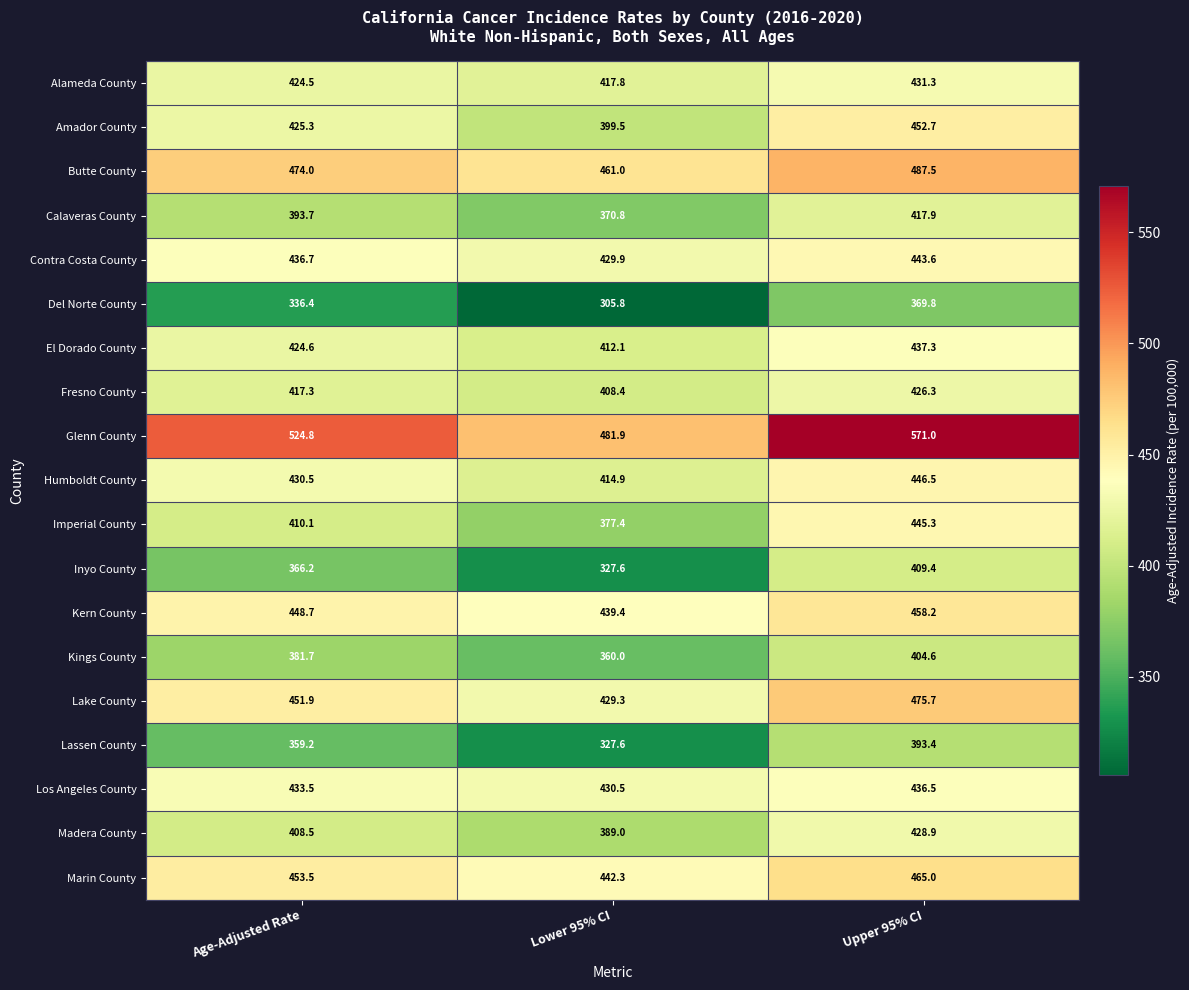

List the series in order of their peak value, highest first.

Glenn County, Butte County, Lake County, Marin County, Kern County, Amador County, Humboldt County, Imperial County, Contra Costa County, El Dorado County, Los Angeles County, Alameda County, Madera County, Fresno County, Calaveras County, Inyo County, Kings County, Lassen County, Del Norte County